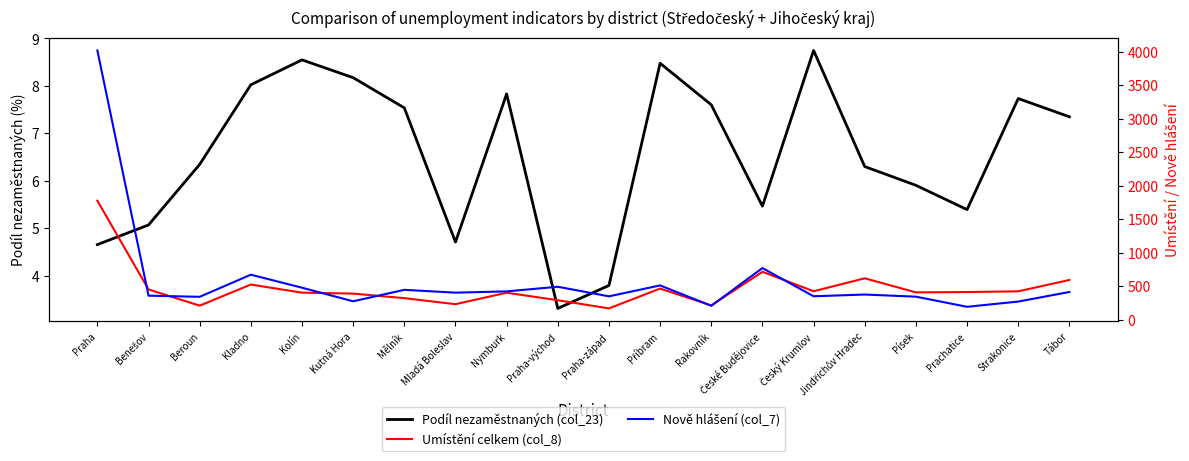

Where is Nově hlášení (col_7) nearest to the value 2104?

České Budějovice